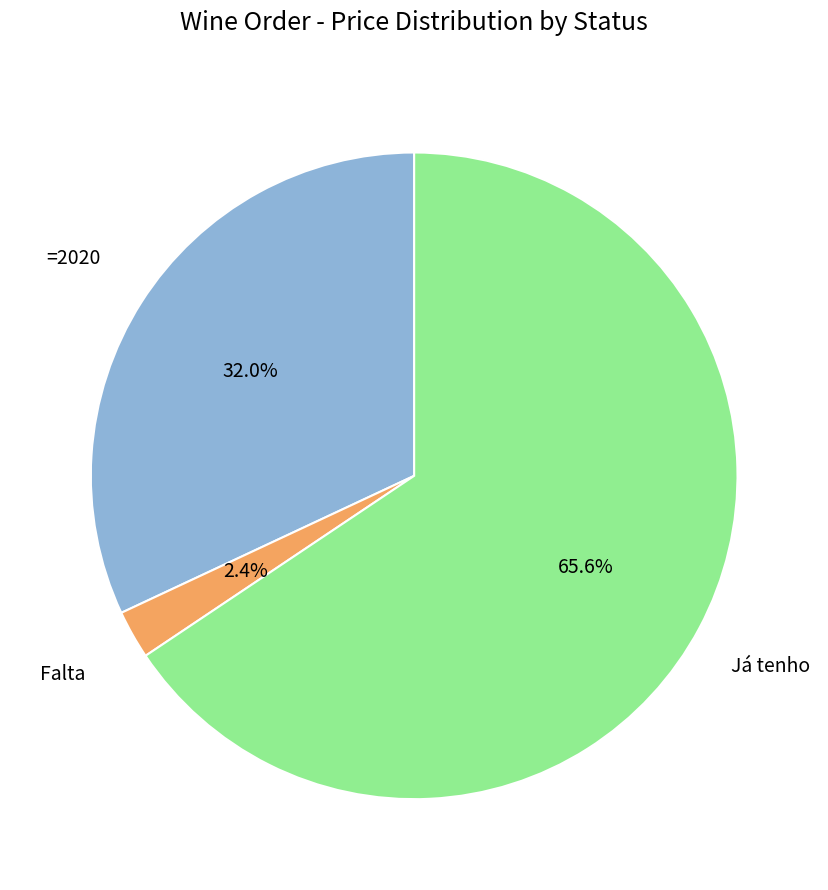

How many slices are in this pie chart?

3